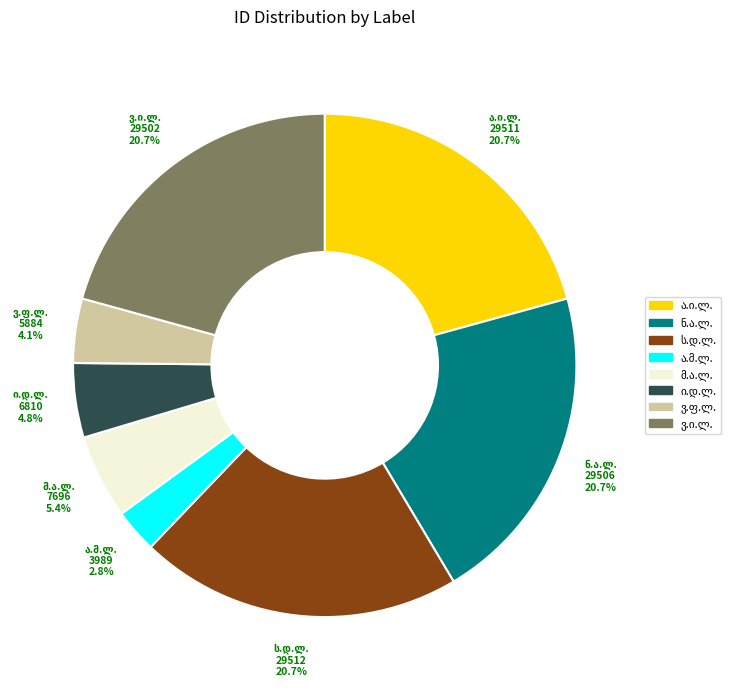

Is there a majority slice in this chart?

No